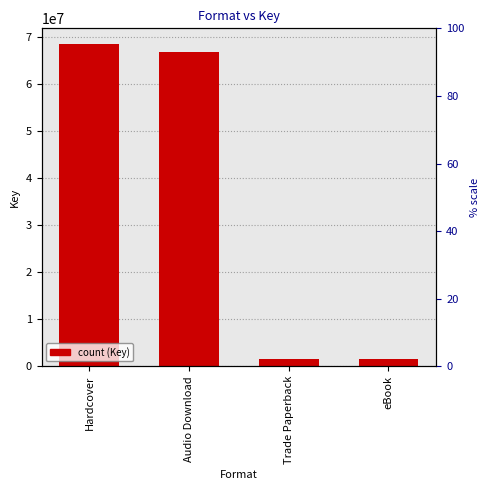

What is the value of the 1st bar from the left?

68337812